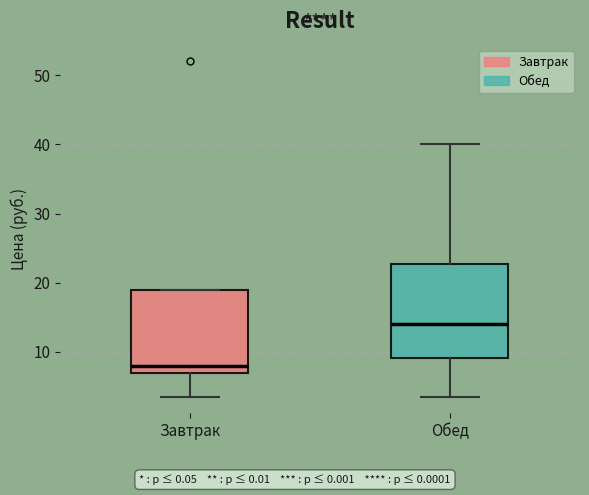

Which box is the tallest, from its lower edge to its upper edge?

Обед